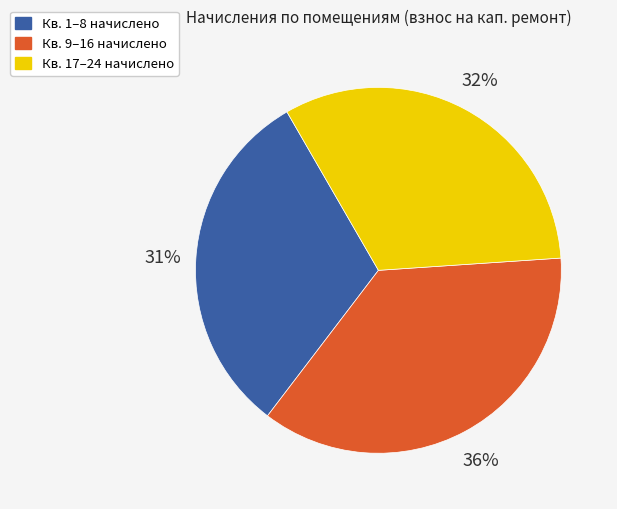

Does any single category account for the majority?

No